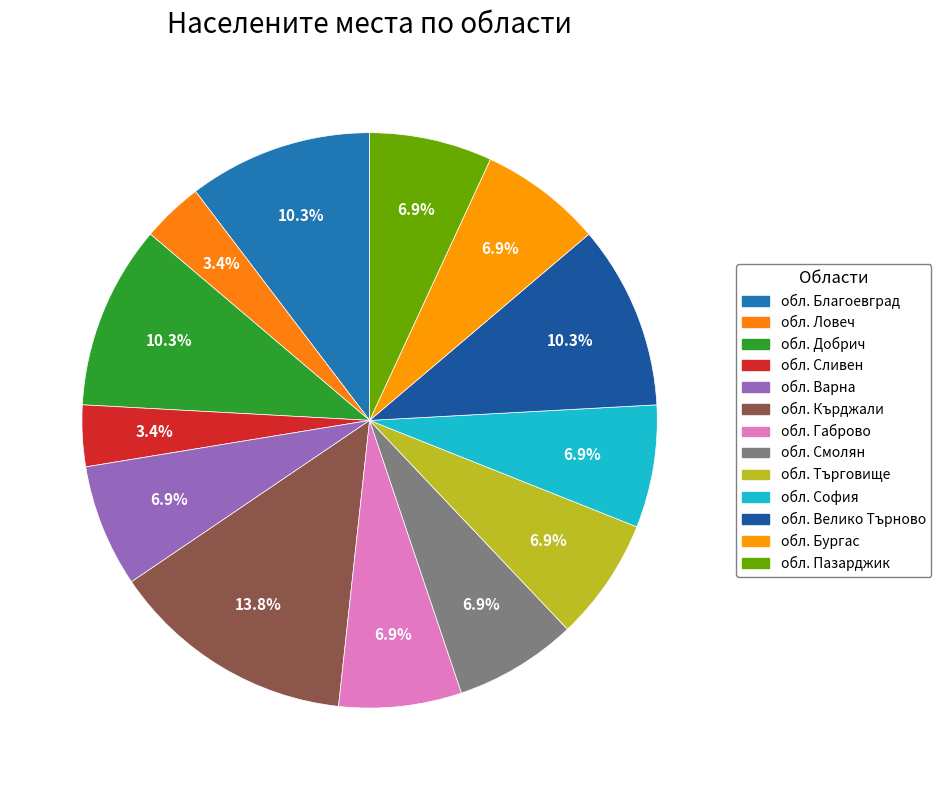

Does обл. Сливен represent more than half of the total?

No